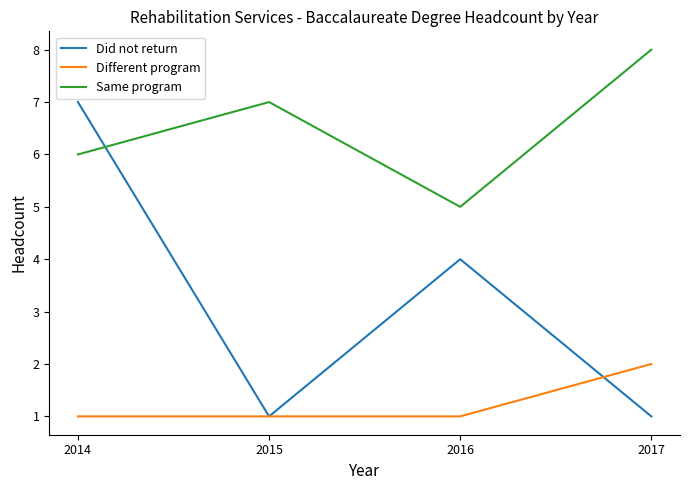

Count the number of categories in the chart.

4